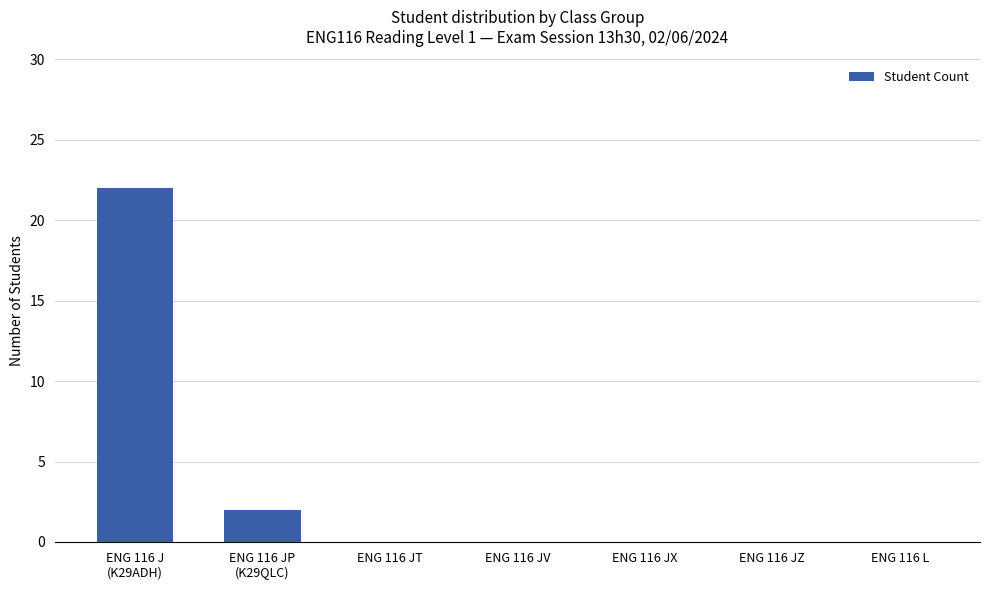

True or false: the data shows -12 at ENG 116 JV.

False